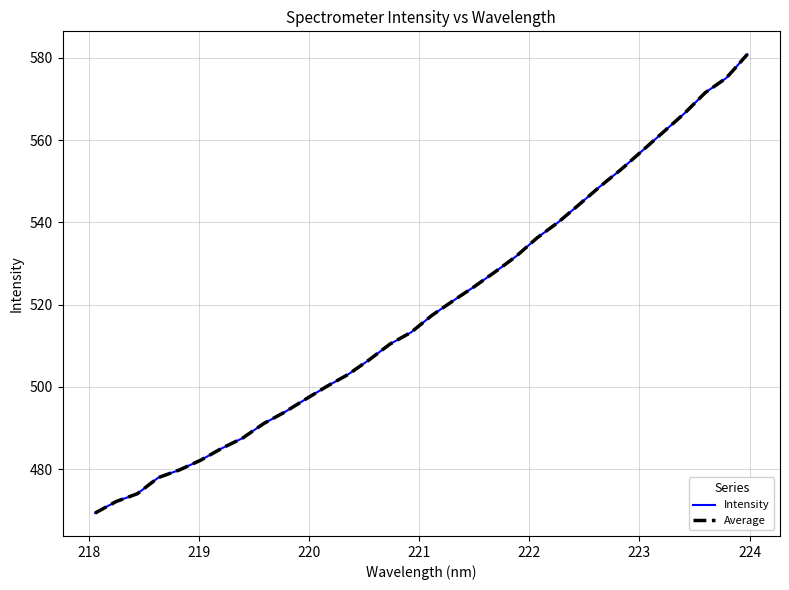

Reading left to right, what are all the values shown in this chart?

Intensity: 469.3	472.1	474.0	477.9	479.8	482.1	485.0	487.5	491.0	493.8	497.0	500.1	503.0	506.5	510.4	513.2	517.4	520.9	524.3	528.0	531.7	536.2	540.0	544.4	548.8	552.9	557.4	562.0	566.5	571.6	575.1	580.9
Average: 469.3	472.1	474.0	477.9	479.8	482.1	485.0	487.5	491.0	493.8	497.0	500.1	503.0	506.5	510.4	513.2	517.4	520.9	524.3	528.0	531.7	536.2	540.0	544.4	548.8	552.9	557.4	562.0	566.5	571.6	575.1	580.9